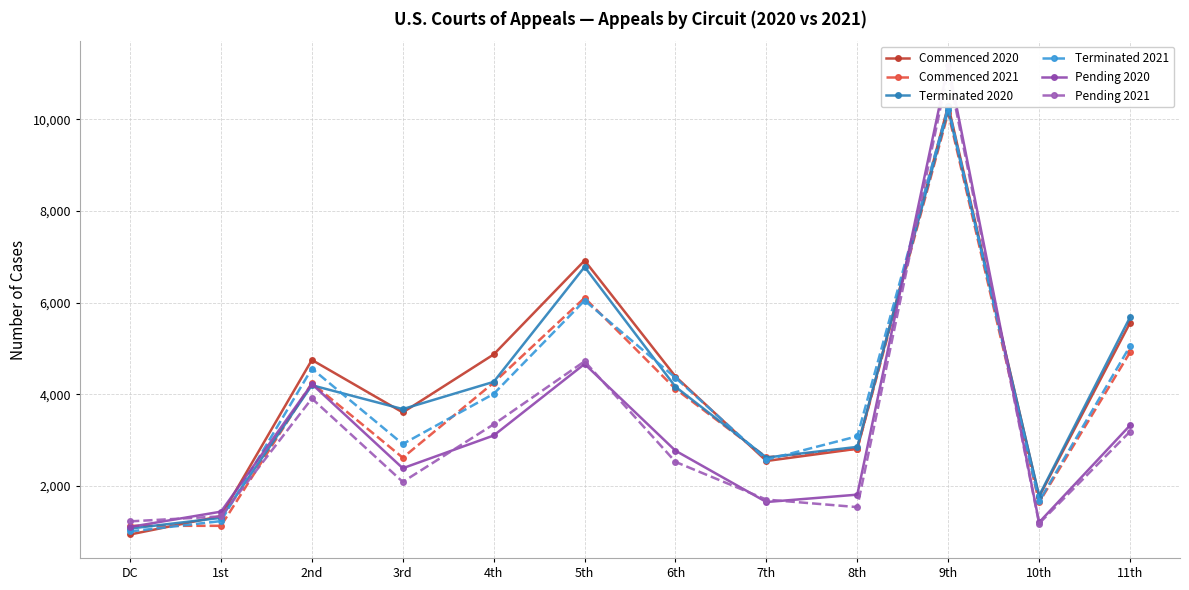

Rank the series by their maximum value, from highest to lowest.

Pending 2020, Pending 2021, Commenced 2020, Terminated 2021, Terminated 2020, Commenced 2021